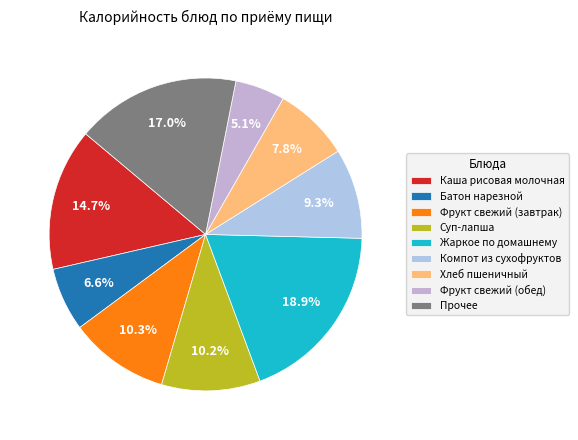

What is the total percentage of Компот из сухофруктов and Каша рисовая молочная?

24.0%